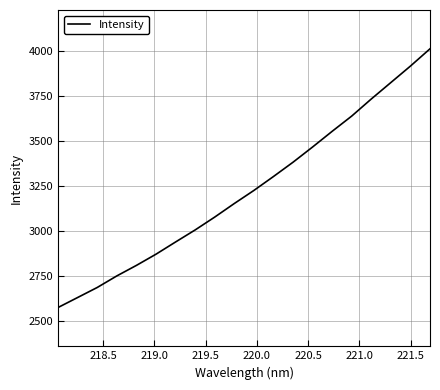

What is the maximum value shown in the chart?

4009.5